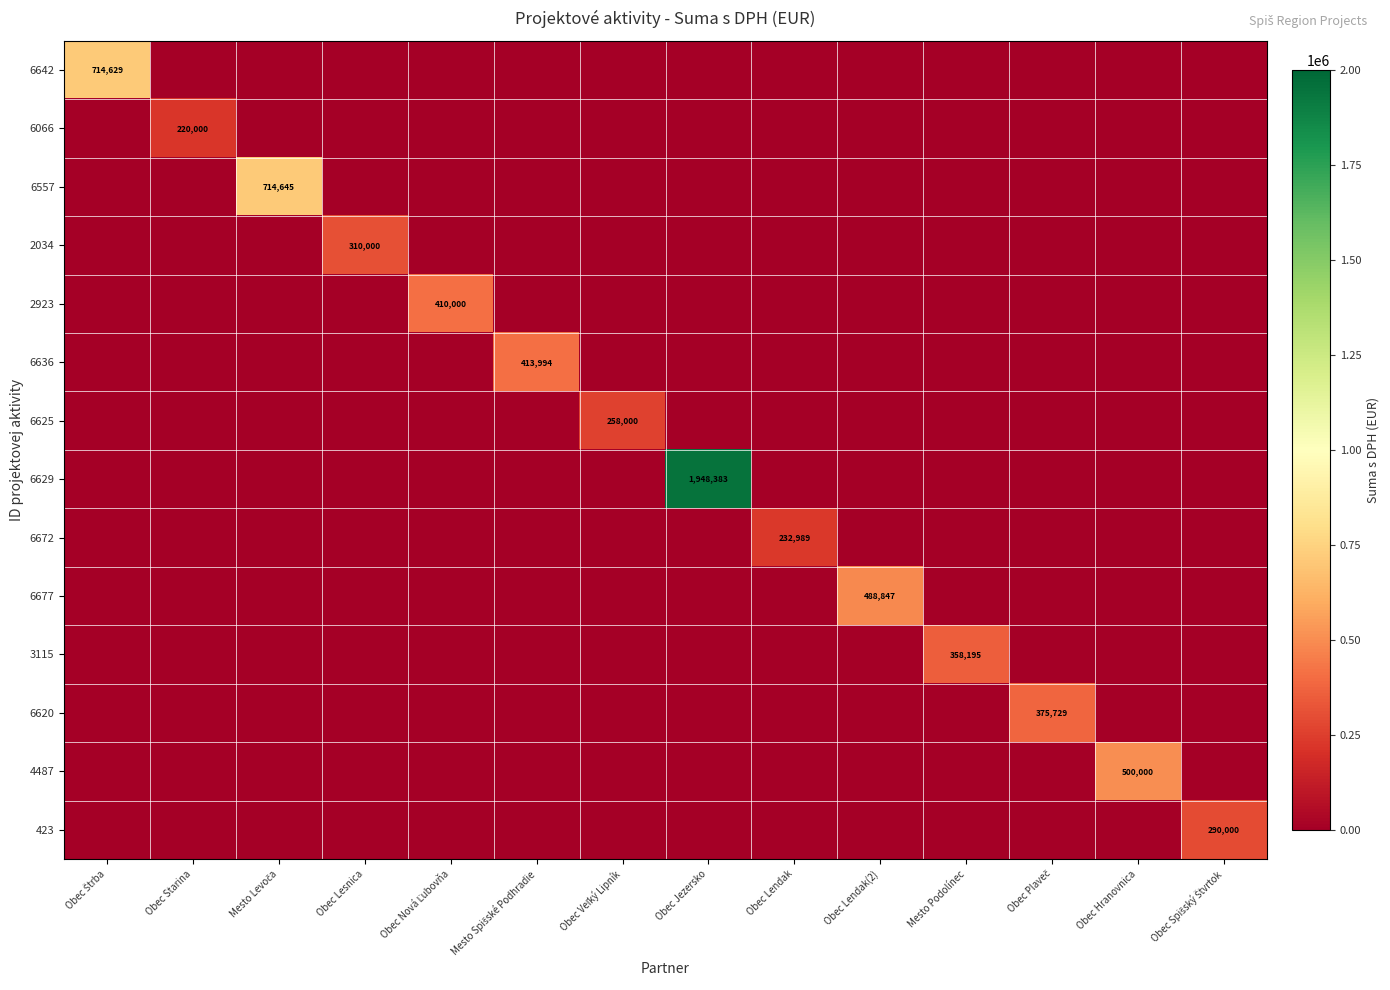

Where is 6620 nearest to the value 187864?

Obec Štrba